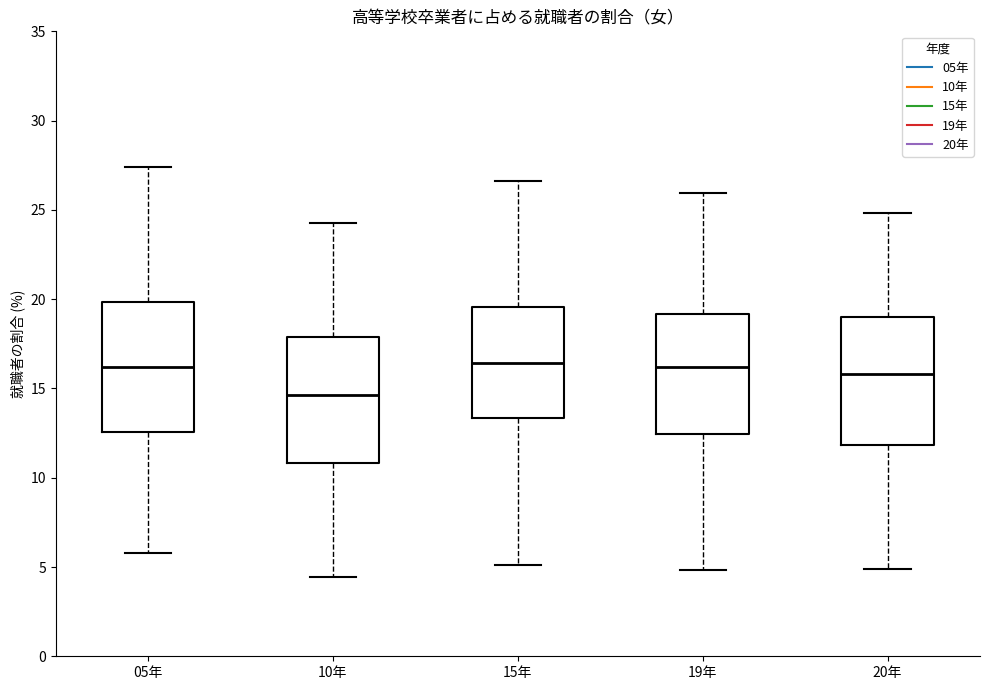

Reading left to right, transcribe this box plot: for each box, give where its median line is, the range the box spans, and where its two whiskers end, as read against the y-axis. The values are not printed on the chart, so give them approximately, as read against the axis.

05年: median 16.0, box 12.5 to 20.0, whiskers 6.0 to 27.5
10年: median 14.5, box 11.0 to 18.0, whiskers 4.5 to 24.5
15年: median 16.5, box 13.5 to 19.5, whiskers 5.0 to 26.5
19年: median 16.0, box 12.5 to 19.0, whiskers 5.0 to 26.0
20年: median 16.0, box 12.0 to 19.0, whiskers 5.0 to 25.0